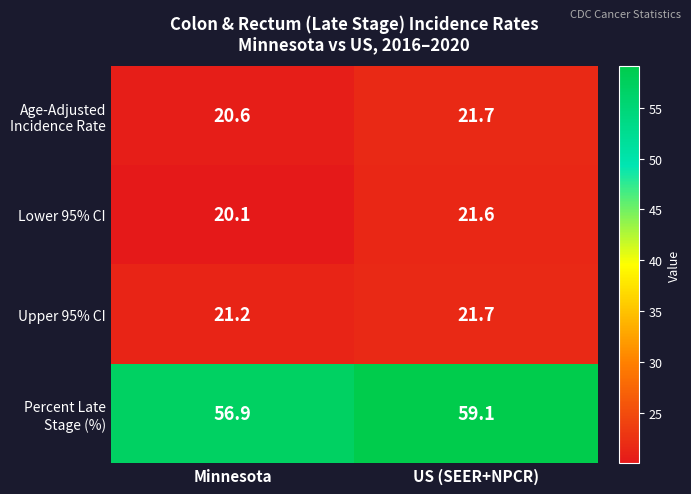

Which category has the lowest value in the Upper 95% CI series?

Minnesota